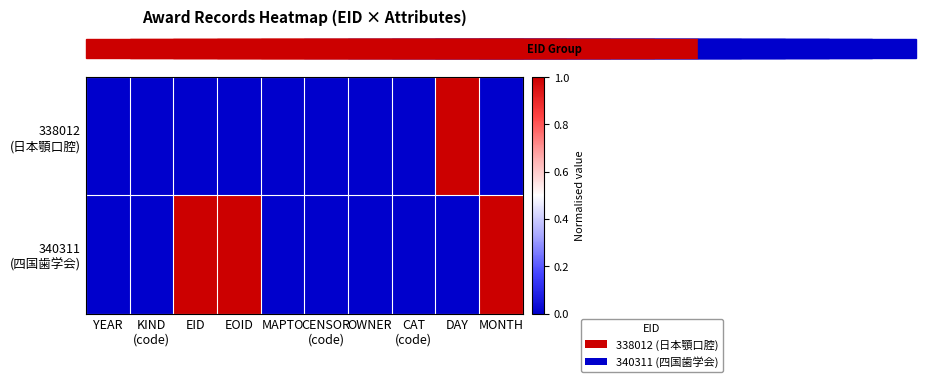

At which category is the sum across all series the highest?

EID